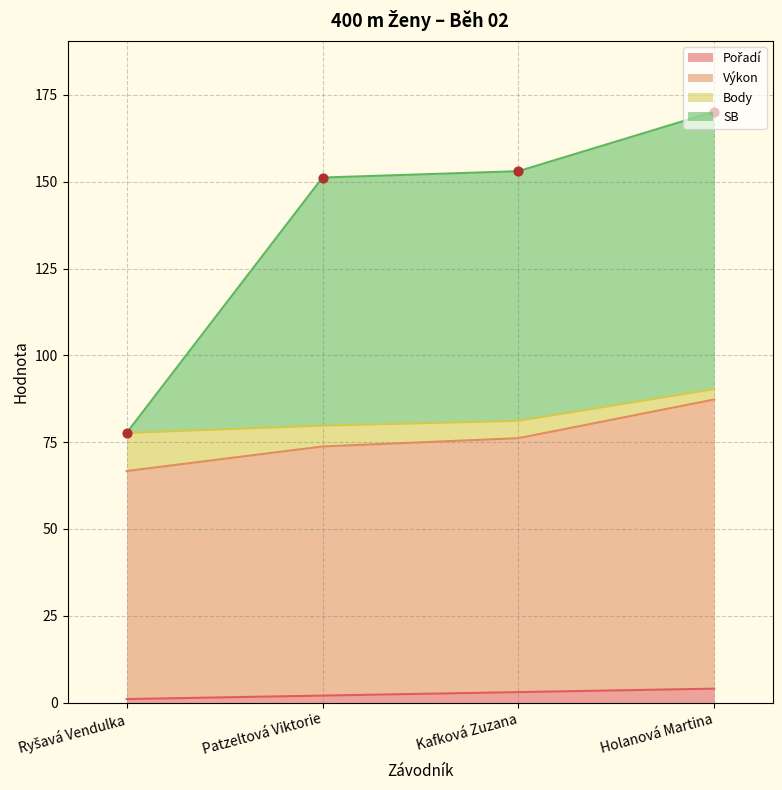

At which category is the sum across all series the highest?

Holanová Martina